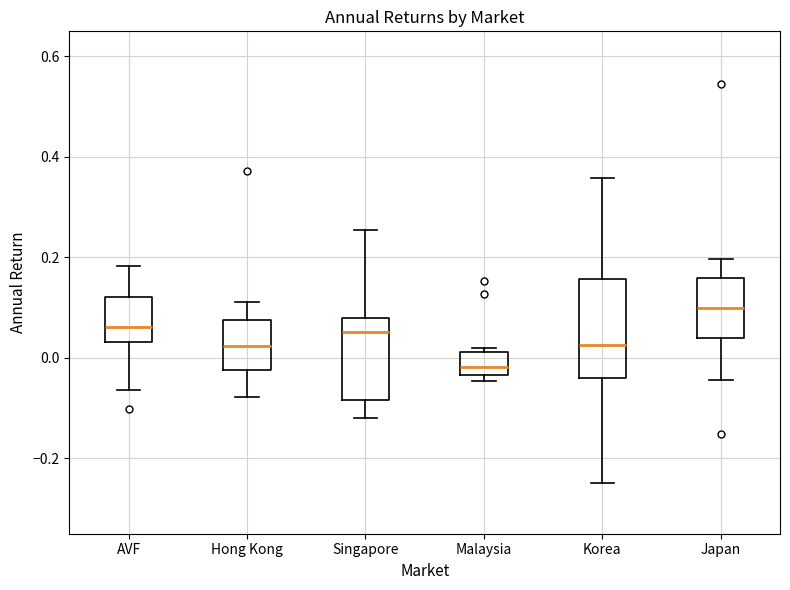

Where does the lower whisker of the box for Korea end on the y-axis? The values are not printed on the chart, so give them approximately, as read against the axis.

-0.24